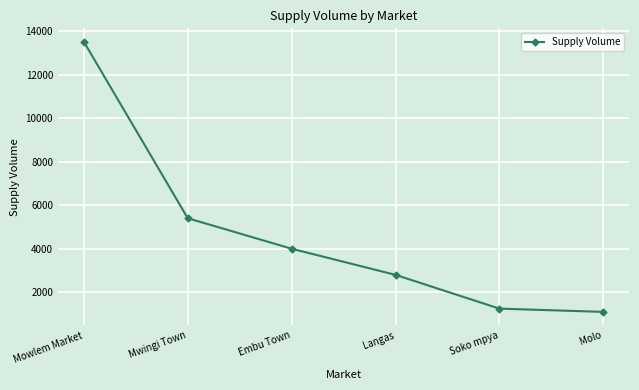

What is the smallest value displayed?

1100